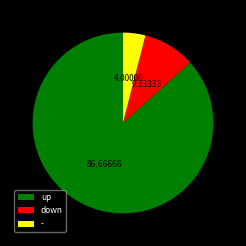

What is the ratio of the value at up to the value at down?

9.3